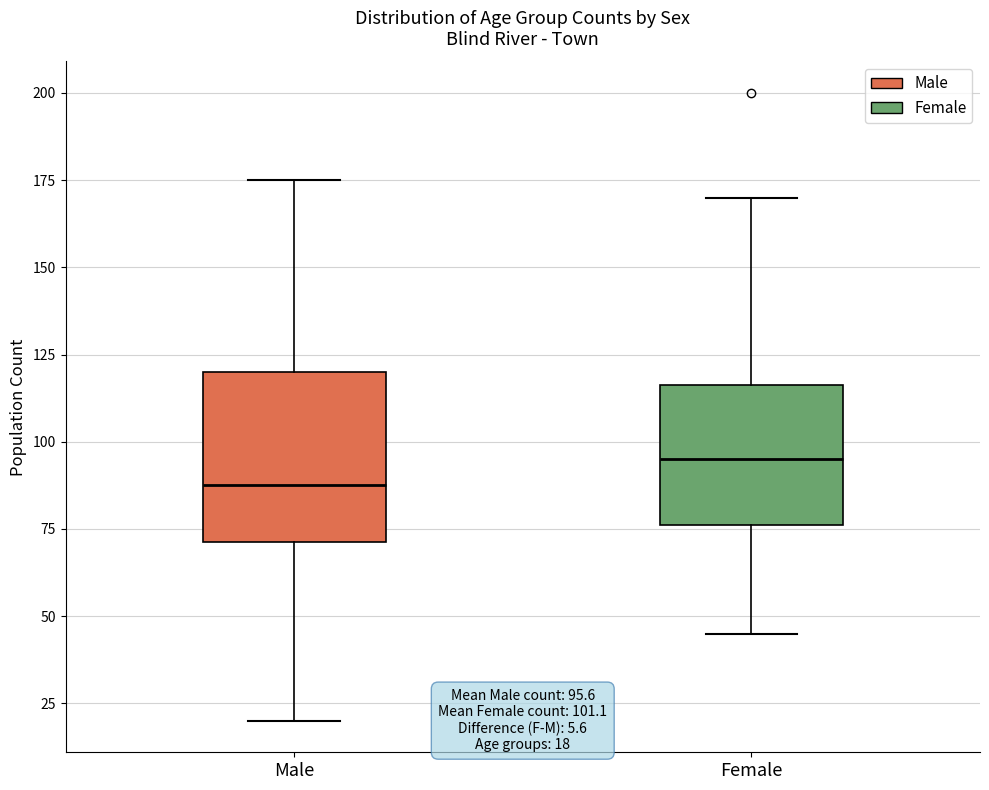

Which box's median line is the highest?

Female